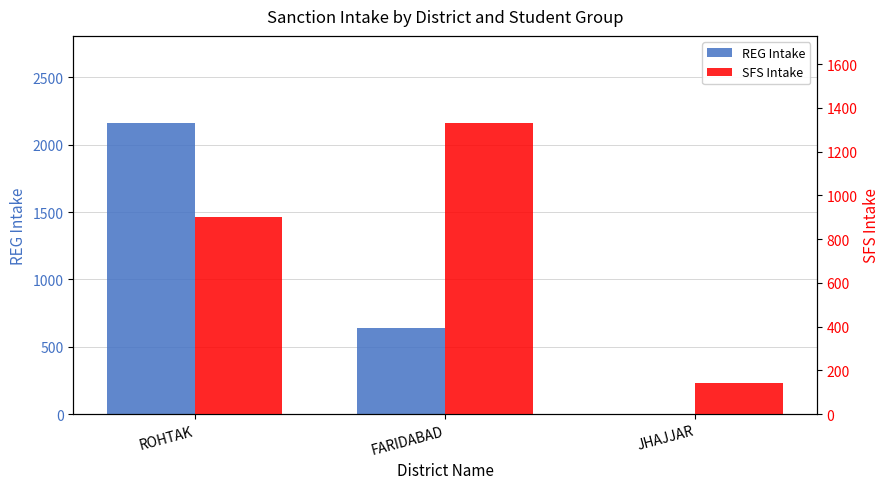

At which category is the sum across all series the highest?

ROHTAK